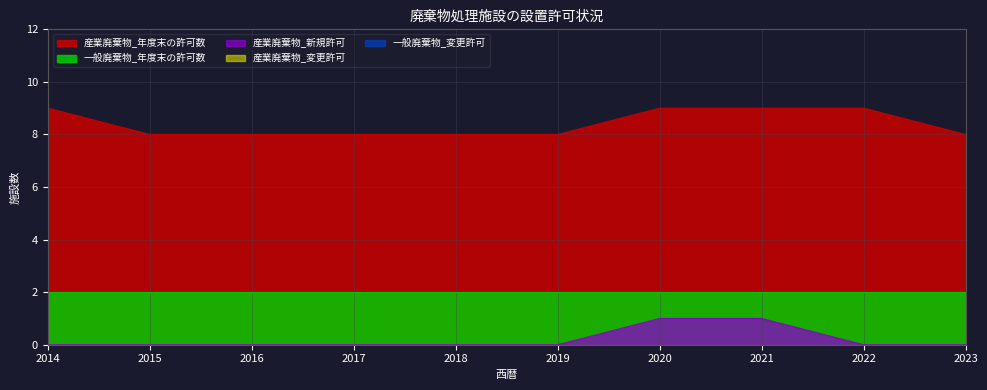

What is the approximate value of 一般廃棄物_年度末の許可数 at 2021?

2